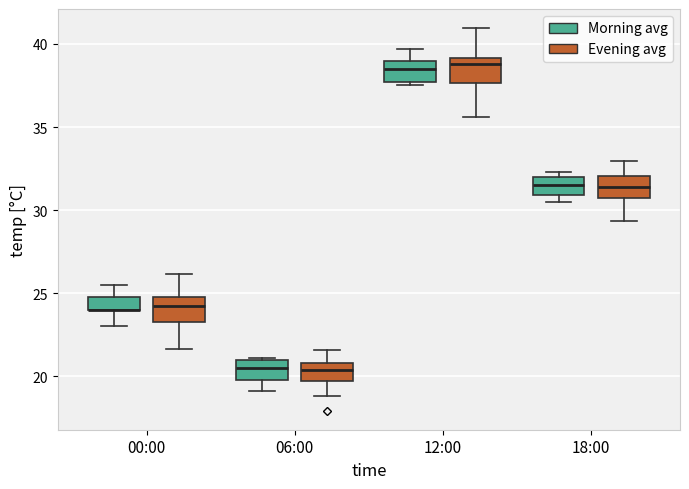

Reading left to right, read every box against the y-axis: the position of its median line, the range the box covers, and the ends of its whiskers. The values are not printed on the chart, so give them approximately, as read against the axis.

00:00 (Morning avg): median 24.0 (drawn on the box's lower edge), box 24.0 to 25.0, whiskers 23.0 to 25.5
00:00 (Evening avg): median 24.5, box 23.0 to 25.0, whiskers 21.5 to 26.0
06:00 (Morning avg): median 20.5, box 20.0 to 21.0, whiskers 19.0 to 21.0
06:00 (Evening avg): median 20.5, box 19.5 to 21.0, whiskers 19.0 to 21.5
12:00 (Morning avg): median 38.5, box 37.5 to 39.0, whiskers 37.5 (just below the box's lower edge) to 39.5
12:00 (Evening avg): median 39.0 (just below the box's upper edge), box 37.5 to 39.0, whiskers 35.5 to 41.0
18:00 (Morning avg): median 31.5, box 31.0 to 32.0, whiskers 30.5 to 32.5
18:00 (Evening avg): median 31.5, box 31.0 to 32.0, whiskers 29.5 to 33.0